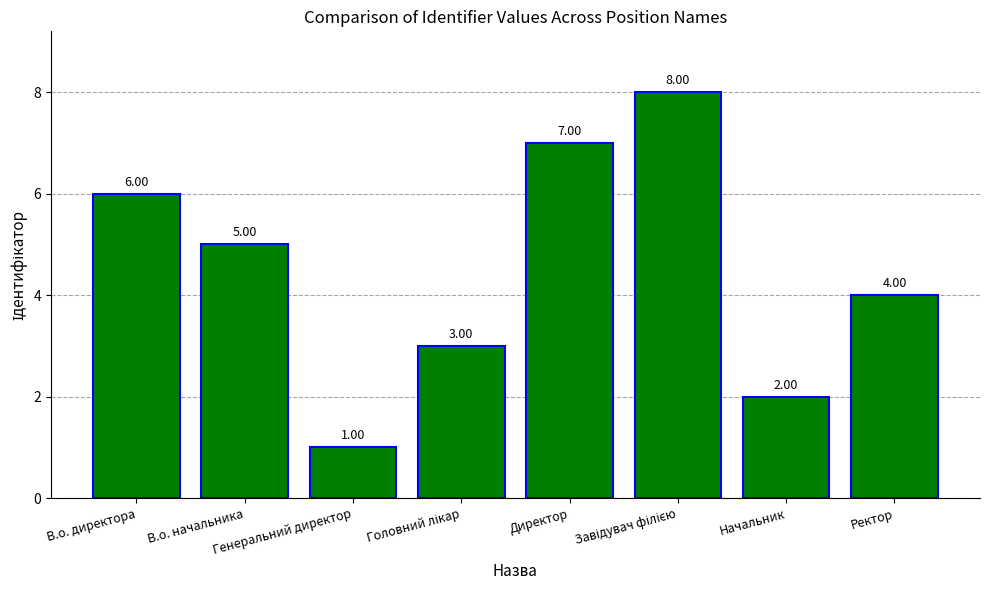

What is the difference between the maximum and minimum values?

7